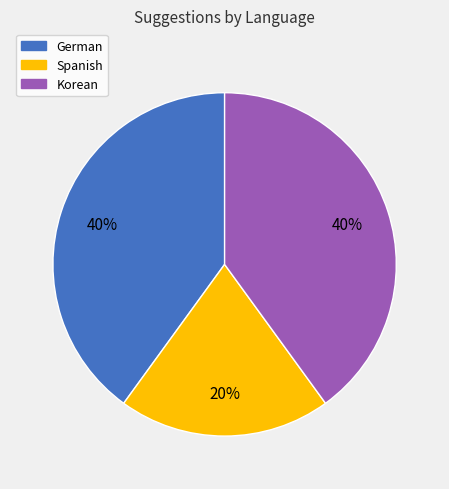

Does Korean represent more than half of the total?

No